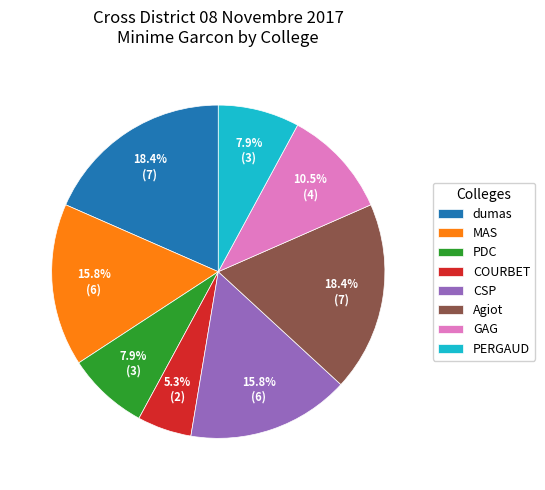

To the nearest percent, what percentage of the pie is dumas?

18%